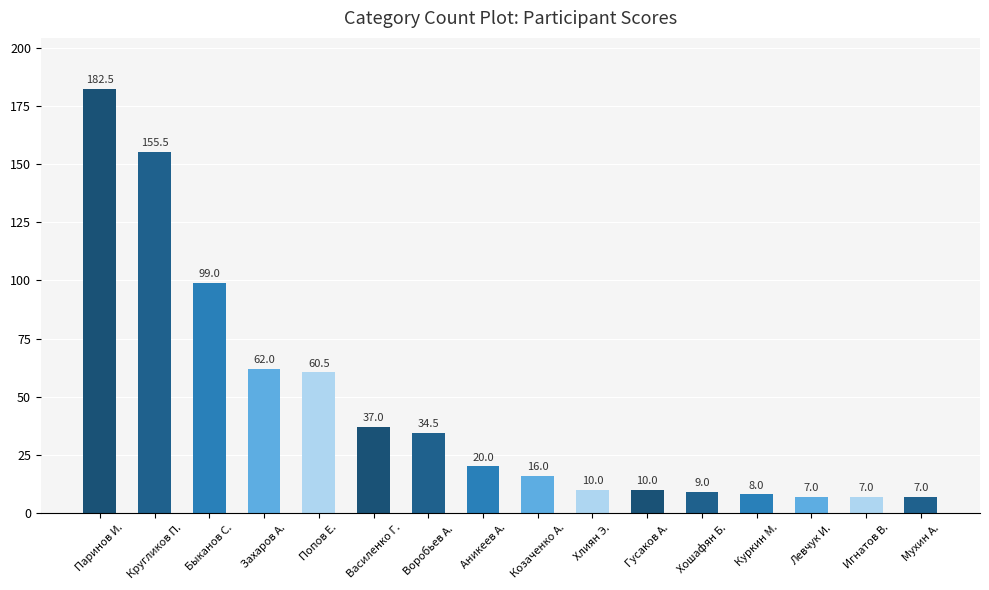

Reading left to right, extract all data points from this chart.

182.5	155.5	99.0	62.0	60.5	37.0	34.5	20.0	16.0	10.0	10.0	9.0	8.0	7.0	7.0	7.0